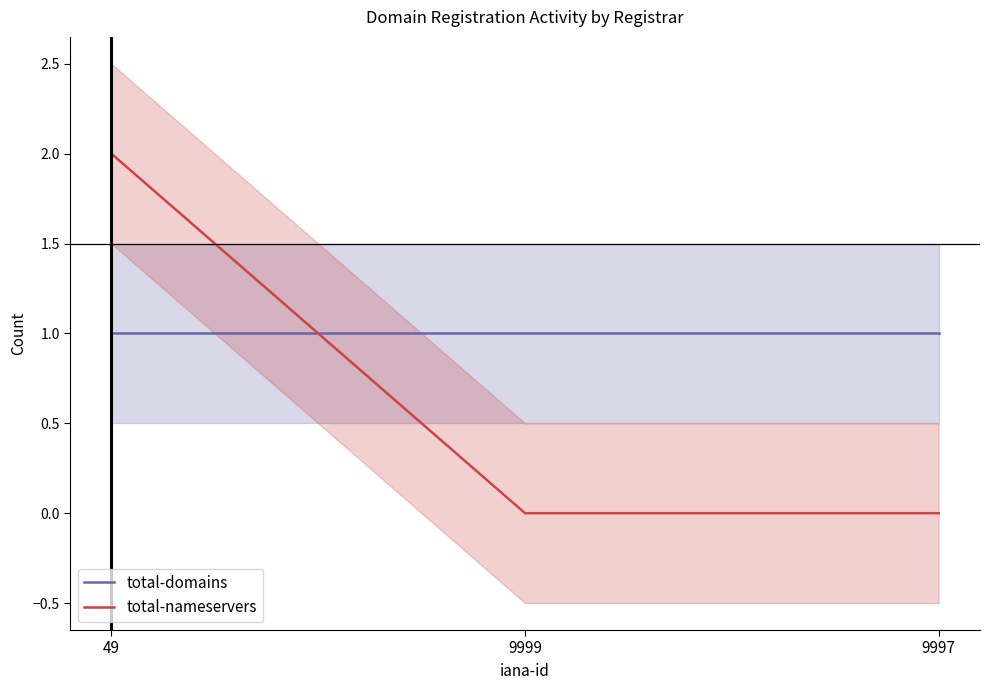

Reading right to left, what are all the values shown in this chart?

total-domains: 1	1	1
total-nameservers: 0	0	2